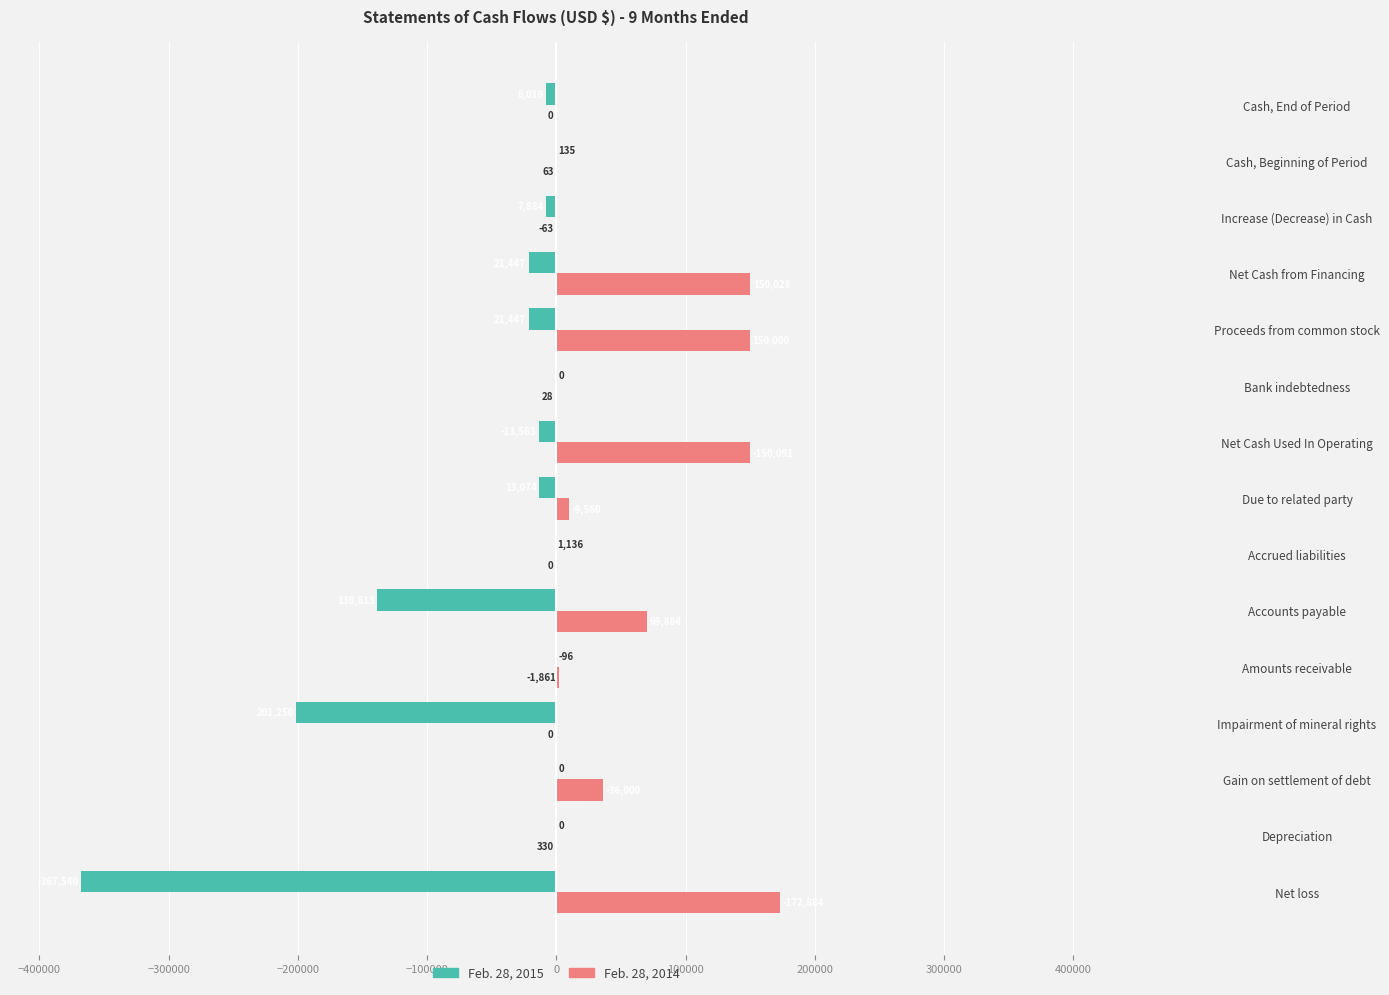

Which category has the highest value in the Feb. 28, 2014 series?

Net loss